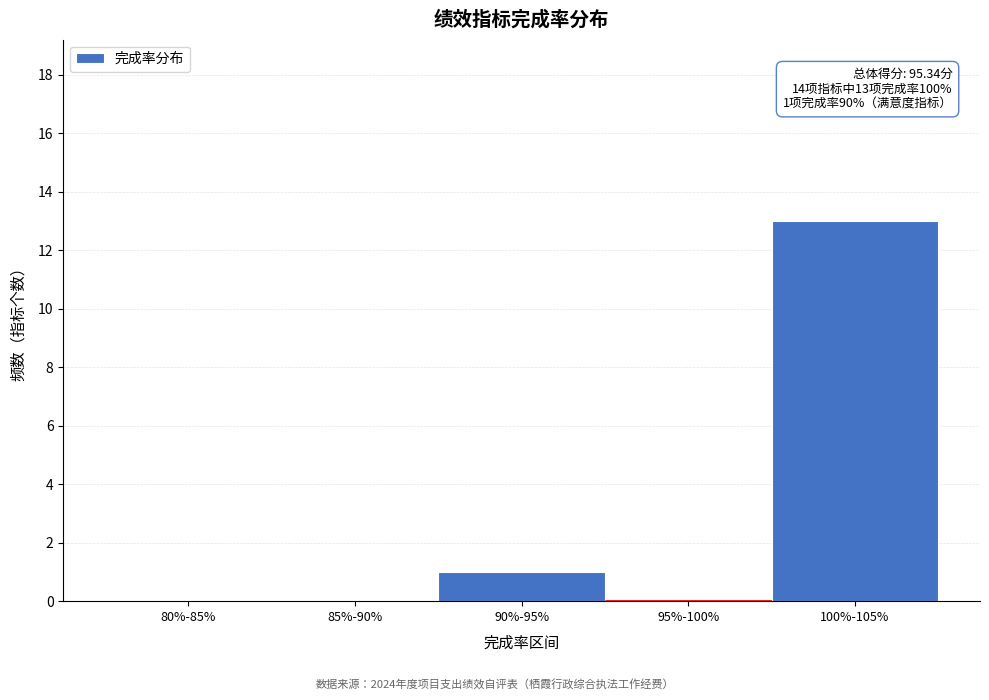

Reading right to left, what are all the values shown in this chart?

100%-105%=13	95%-100%=0	90%-95%=1	85%-90%=0	80%-85%=0